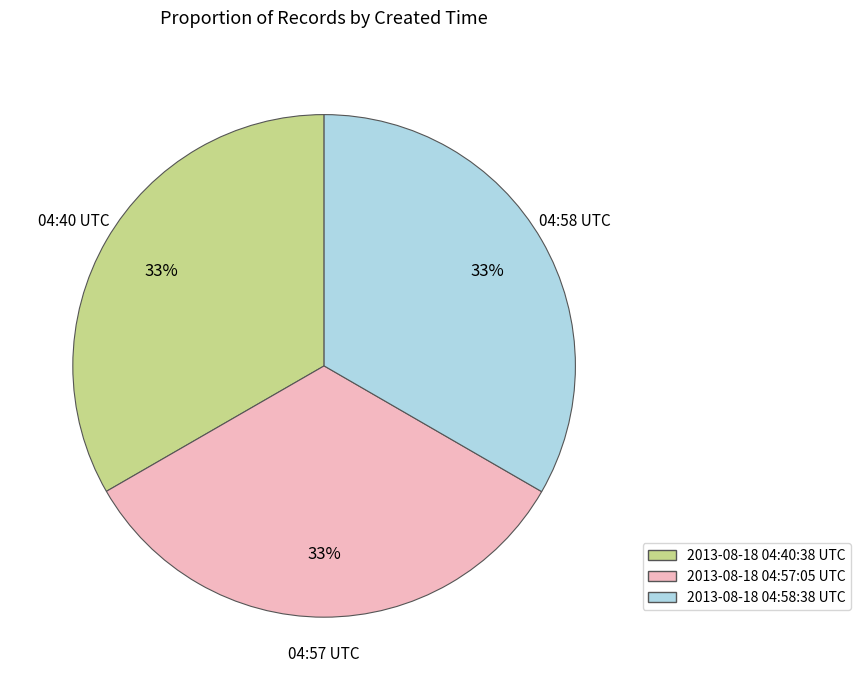

Combined, do 2013-08-18 04:40:38 UTC and 2013-08-18 04:57:05 UTC account for over 50%?

Yes